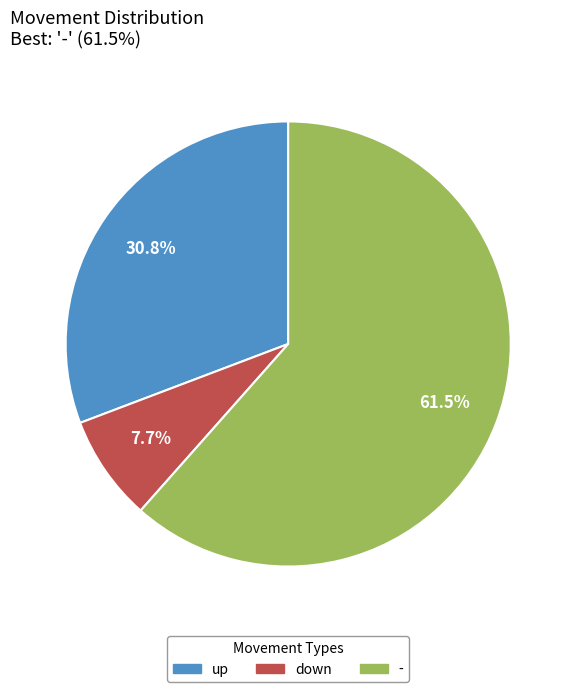

Is the sum of up and - greater than half?

Yes